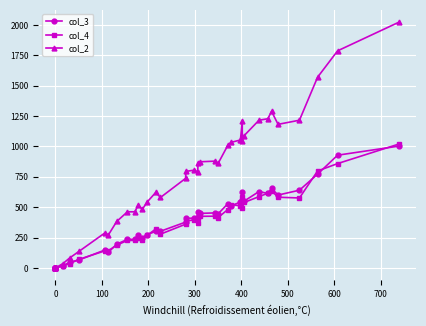

True or false: col_4 and col_2 cross at least once.

False